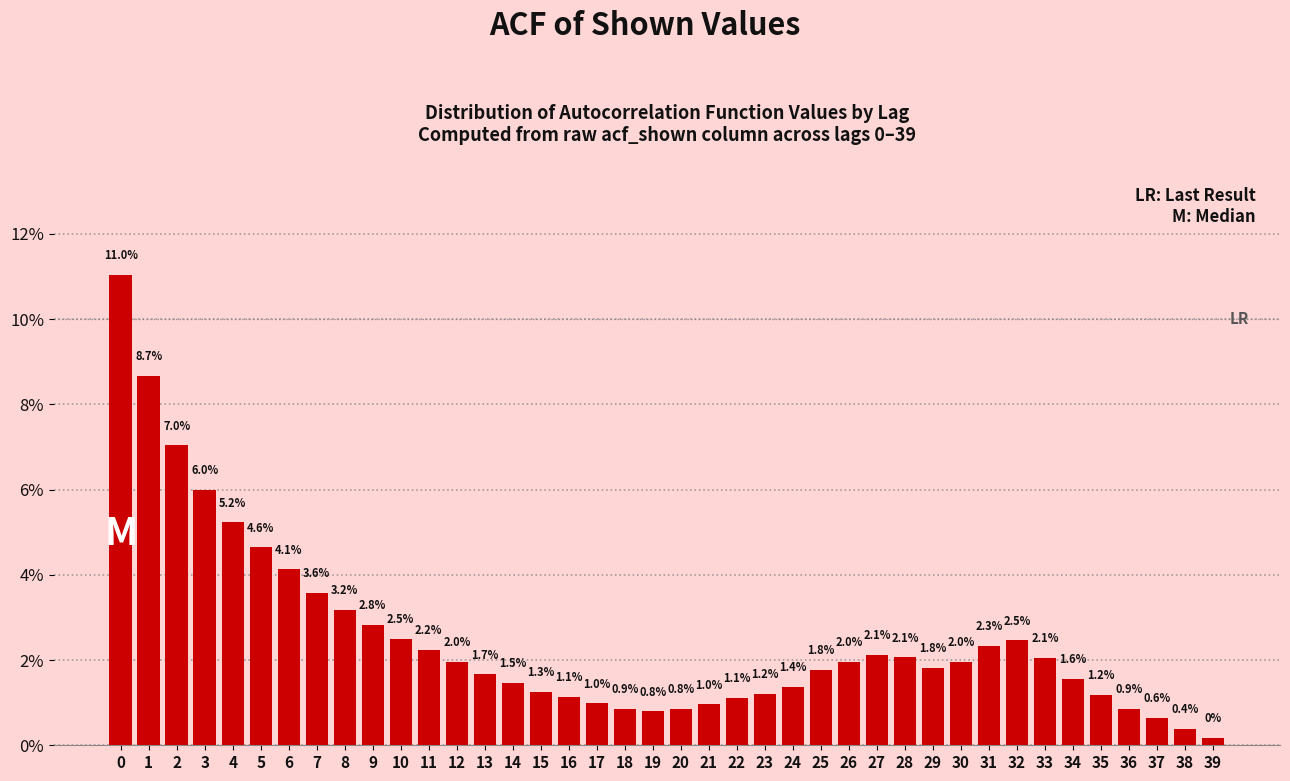

What is the value of the 27th bar from the left?

2.0